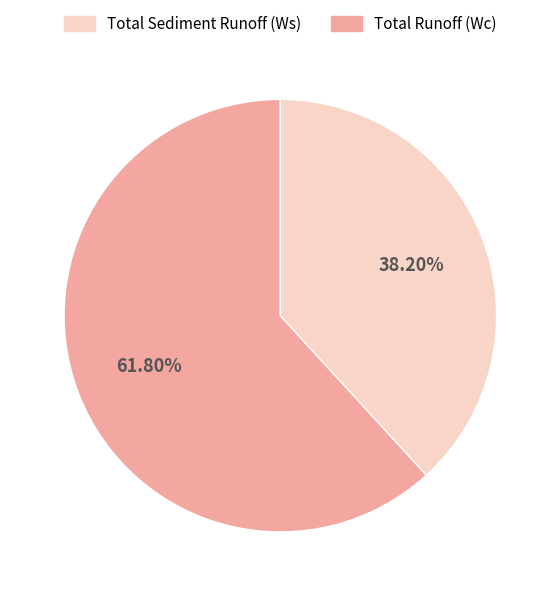

Does any single category account for the majority?

Yes